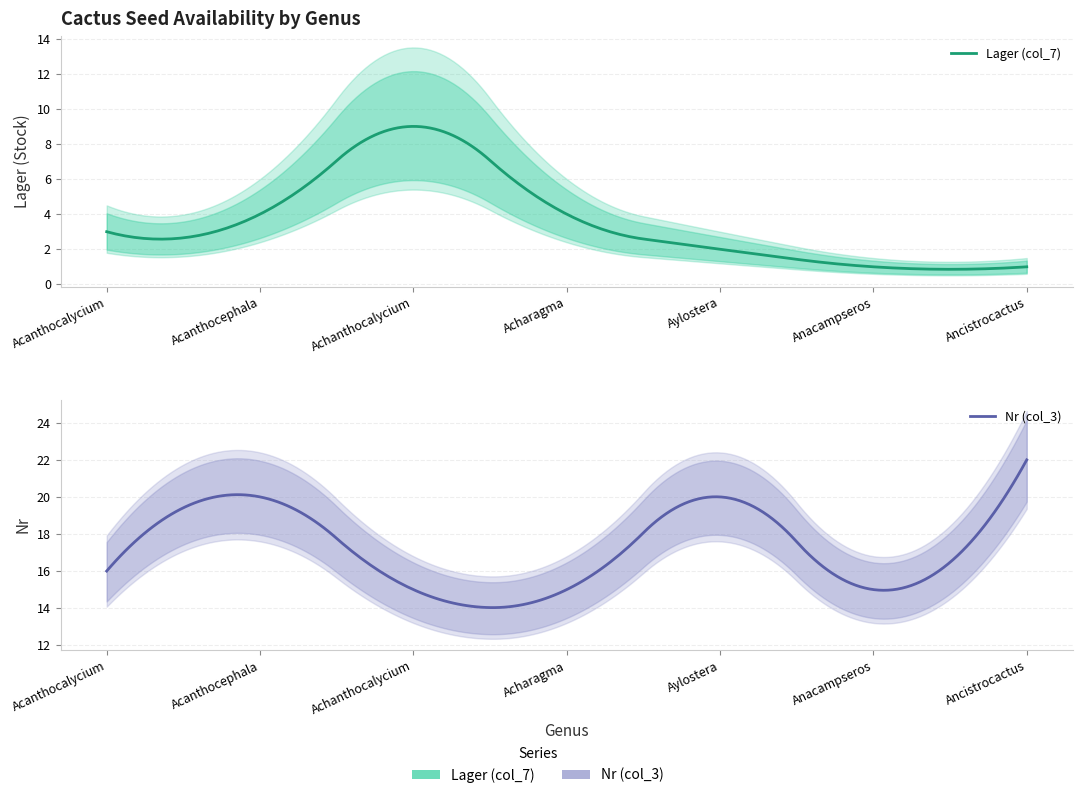

The value of Nr (col_3) at Acharagma is 15. True or false?

True